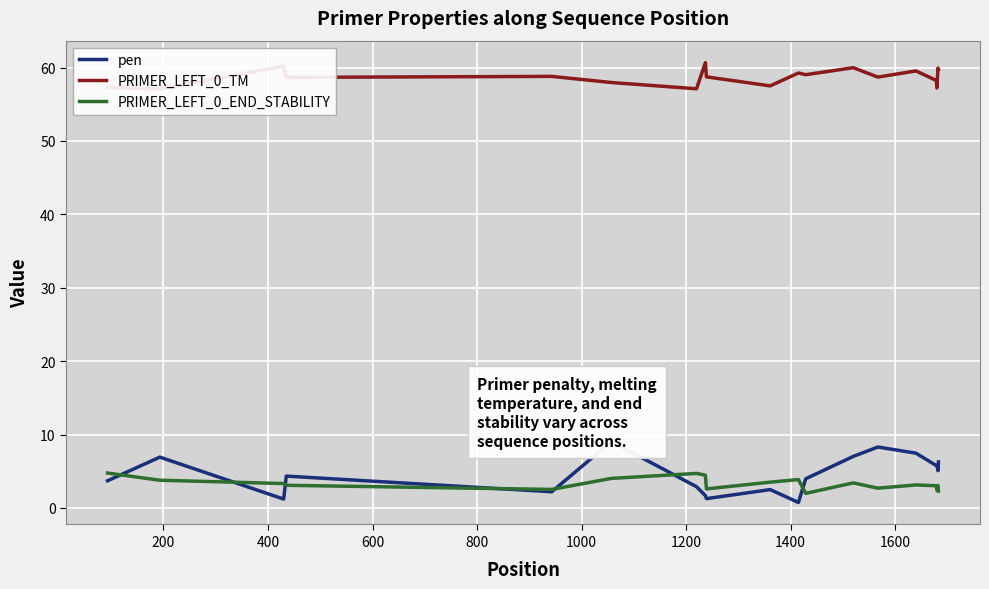

Which category has the lowest value in the PRIMER_LEFT_0_TM series?

200